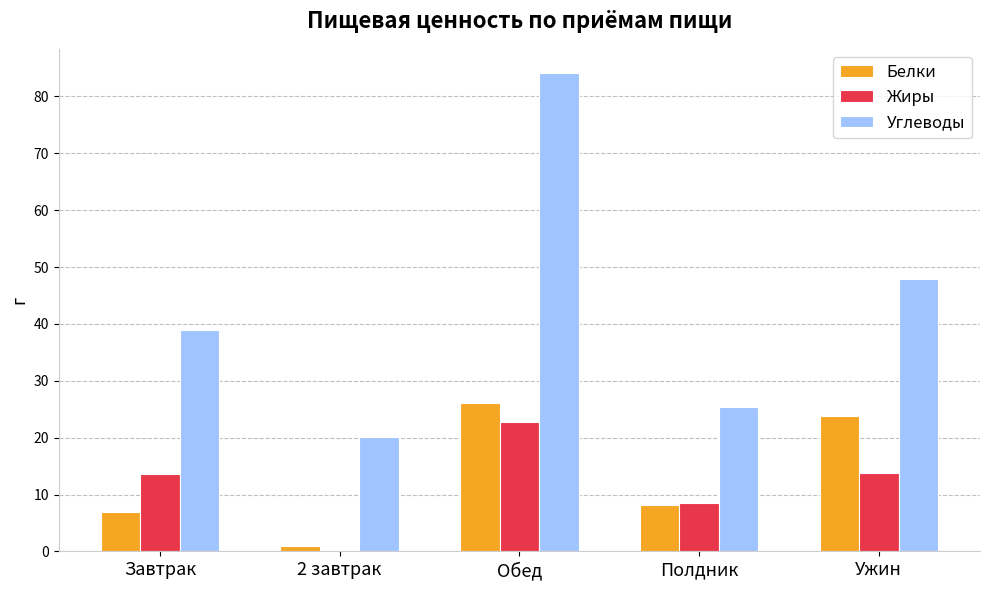

Where does the Углеводы series first go above 39?

Завтрак